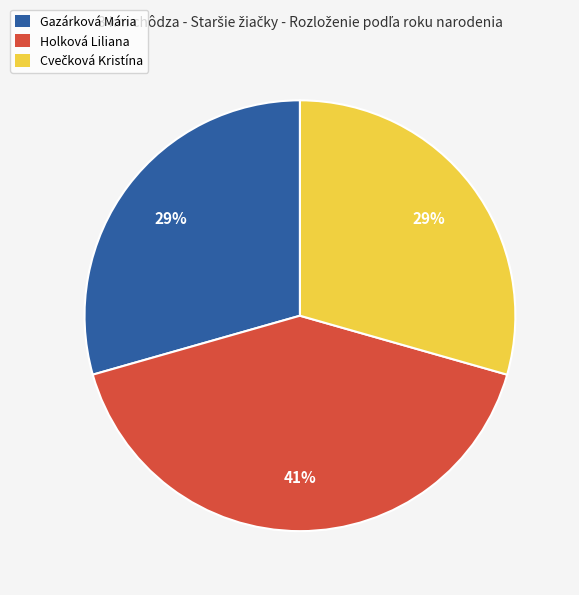

Does any single category account for the majority?

No